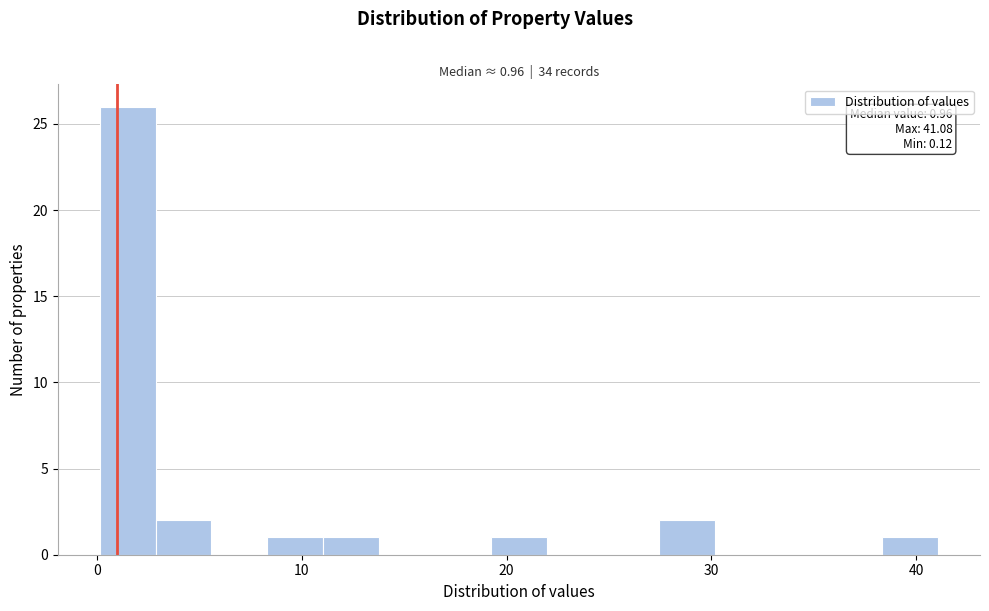

Read against the x-axis, roughly where is the centre of the tallest bar?

1